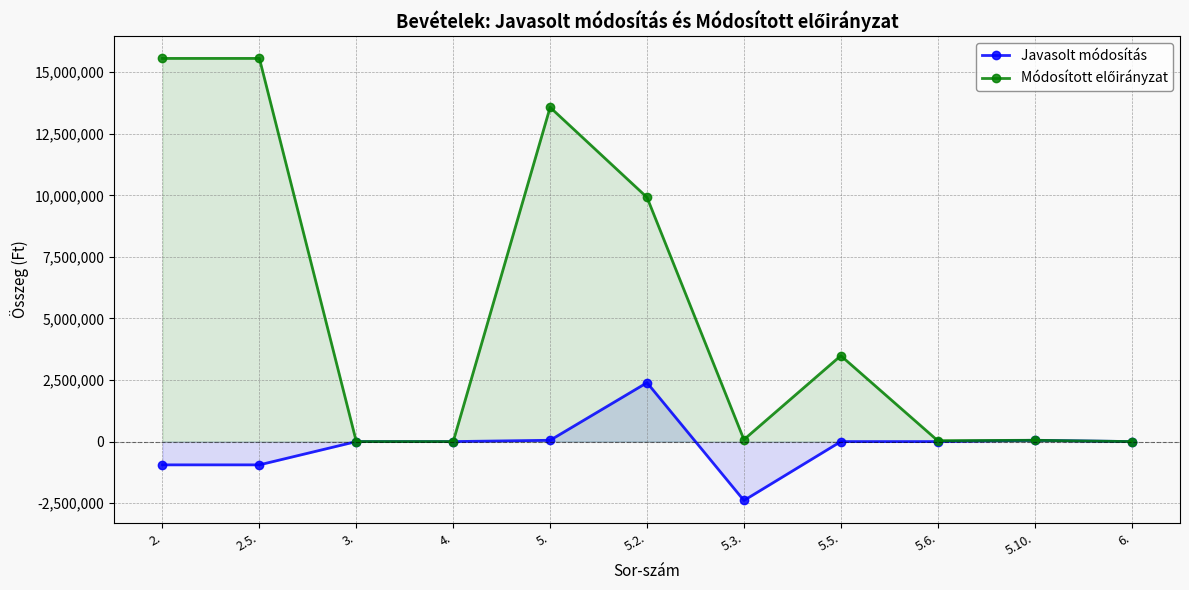

True or false: Módosított előirányzat and Javasolt módosítás cross at least once.

False